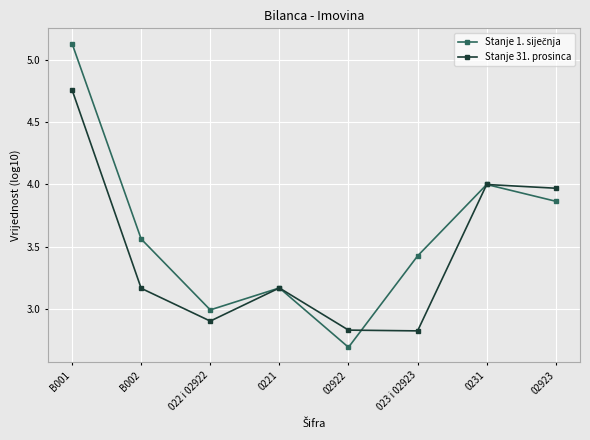

What is the label of the 4th point from the left?

0221